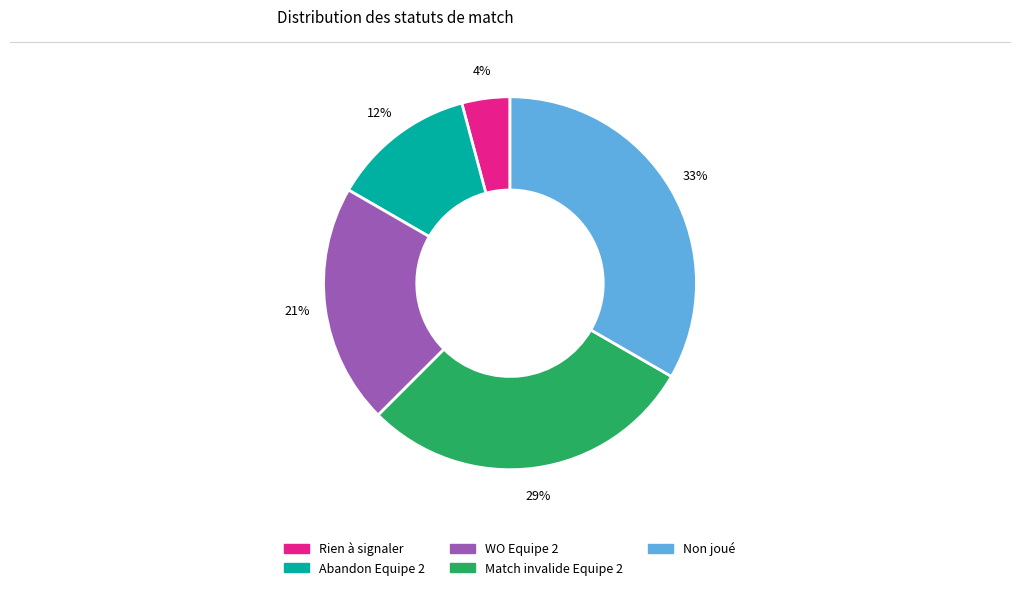

Which slice is the largest?

Non joué